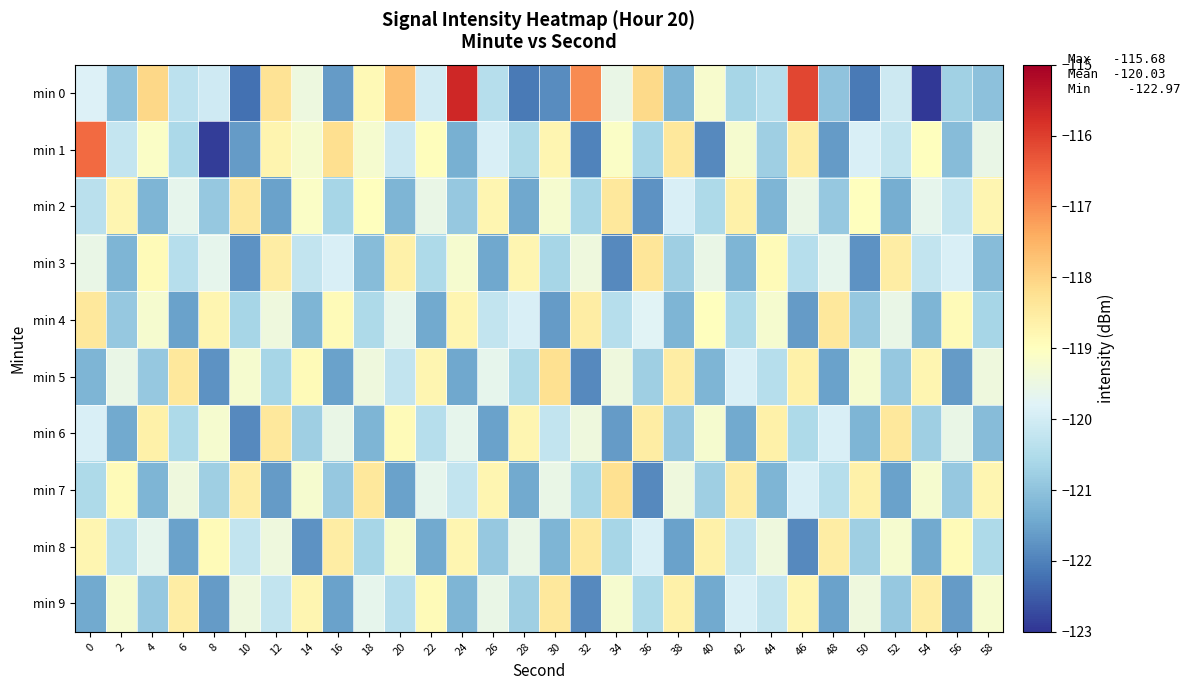

Which has a higher value, 26 or 56?

26